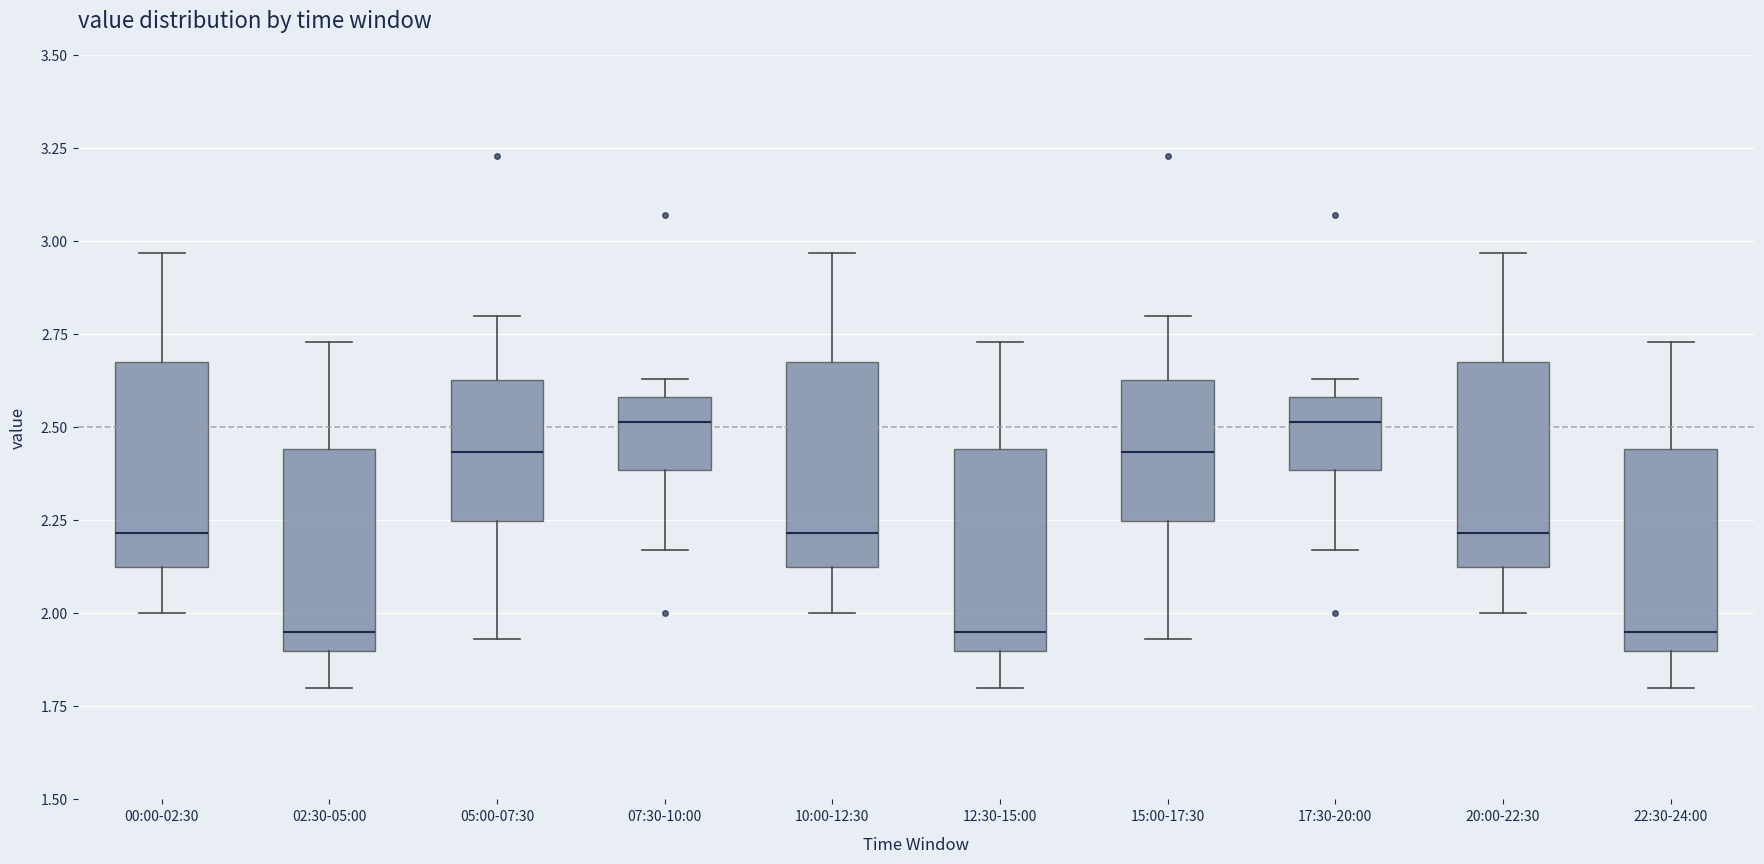

Where does the lower whisker of the box for 15:00-17:30 end on the y-axis? The values are not printed on the chart, so give them approximately, as read against the axis.

1.95